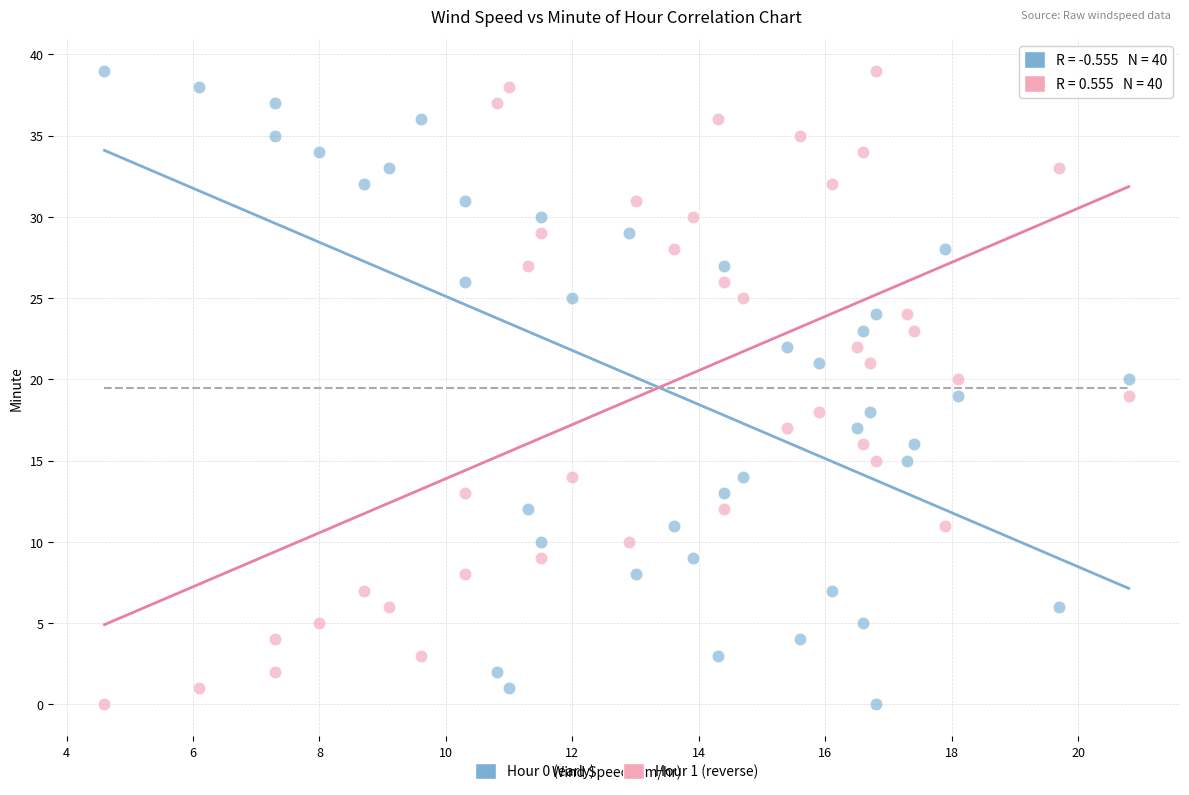

Across all data points, what is the range of Y values (max minus min)?

39